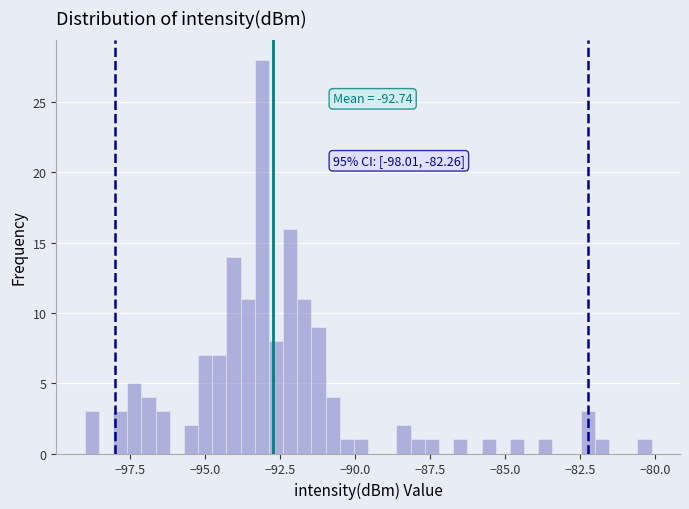

Around what value on the x-axis is the tallest bar? Give the approximate position of its centre, as read against the axis.

-93.0